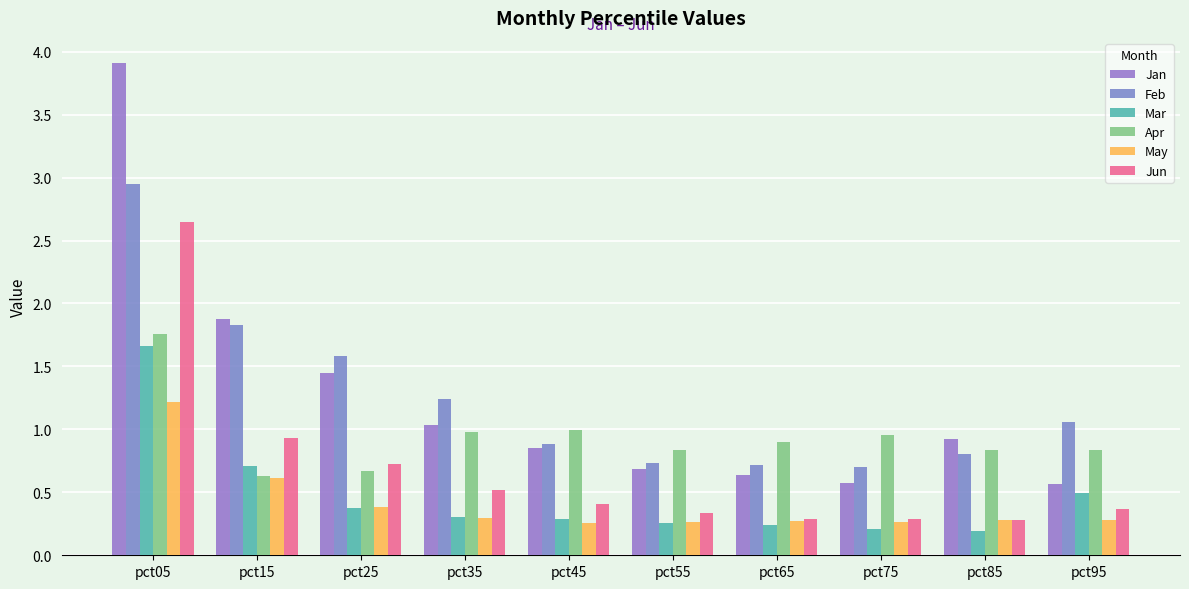

What is the value of the May bar at the 9th from the left?

0.3